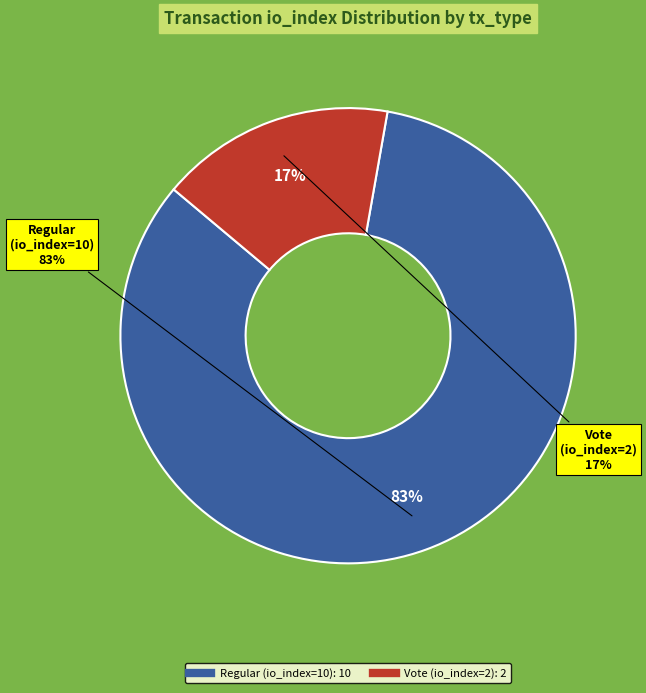

What percentage do Regular (io_index=10) and Vote (io_index=2) together represent?

100.0%